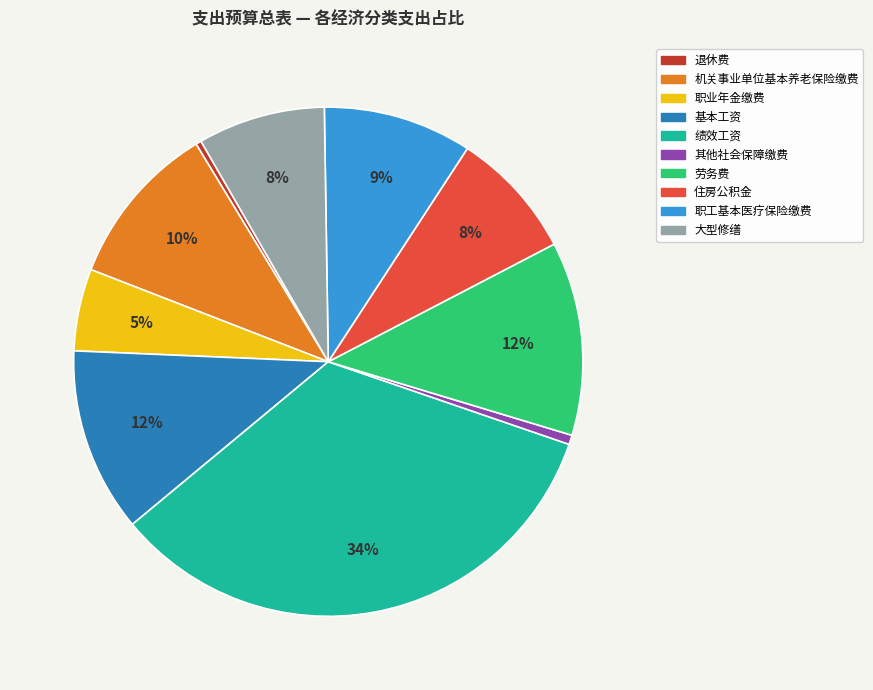

Which has a higher value, 基本工资 or 其他社会保障缴费?

基本工资